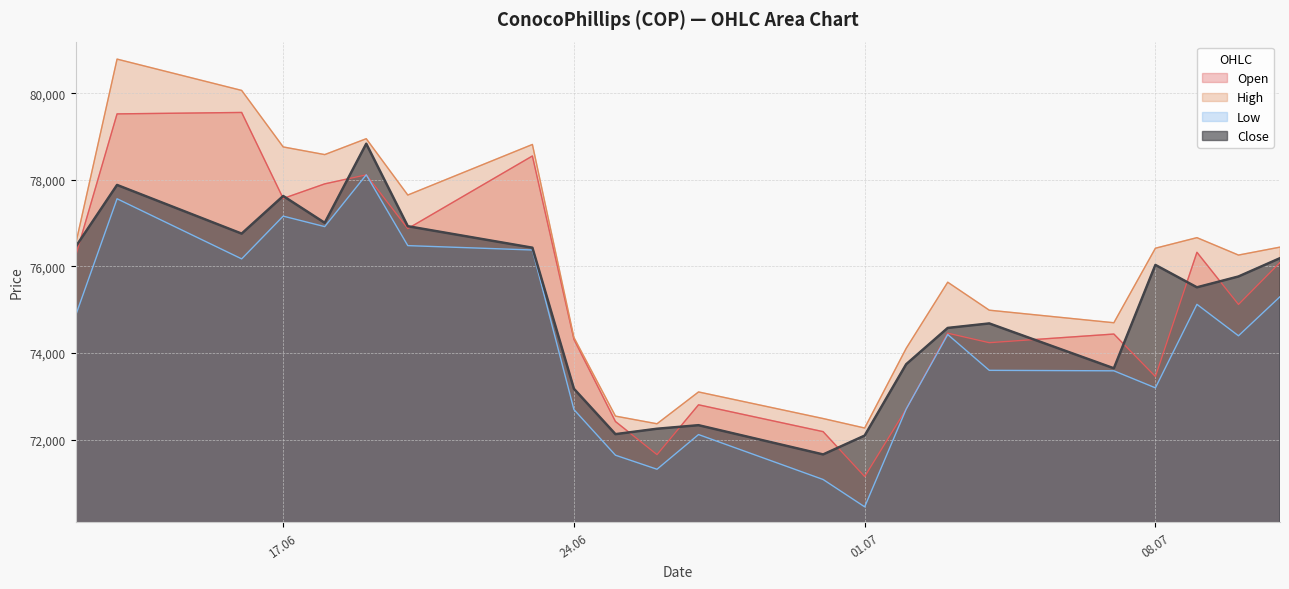

True or false: Low has more than 1 interior local peaks.

True